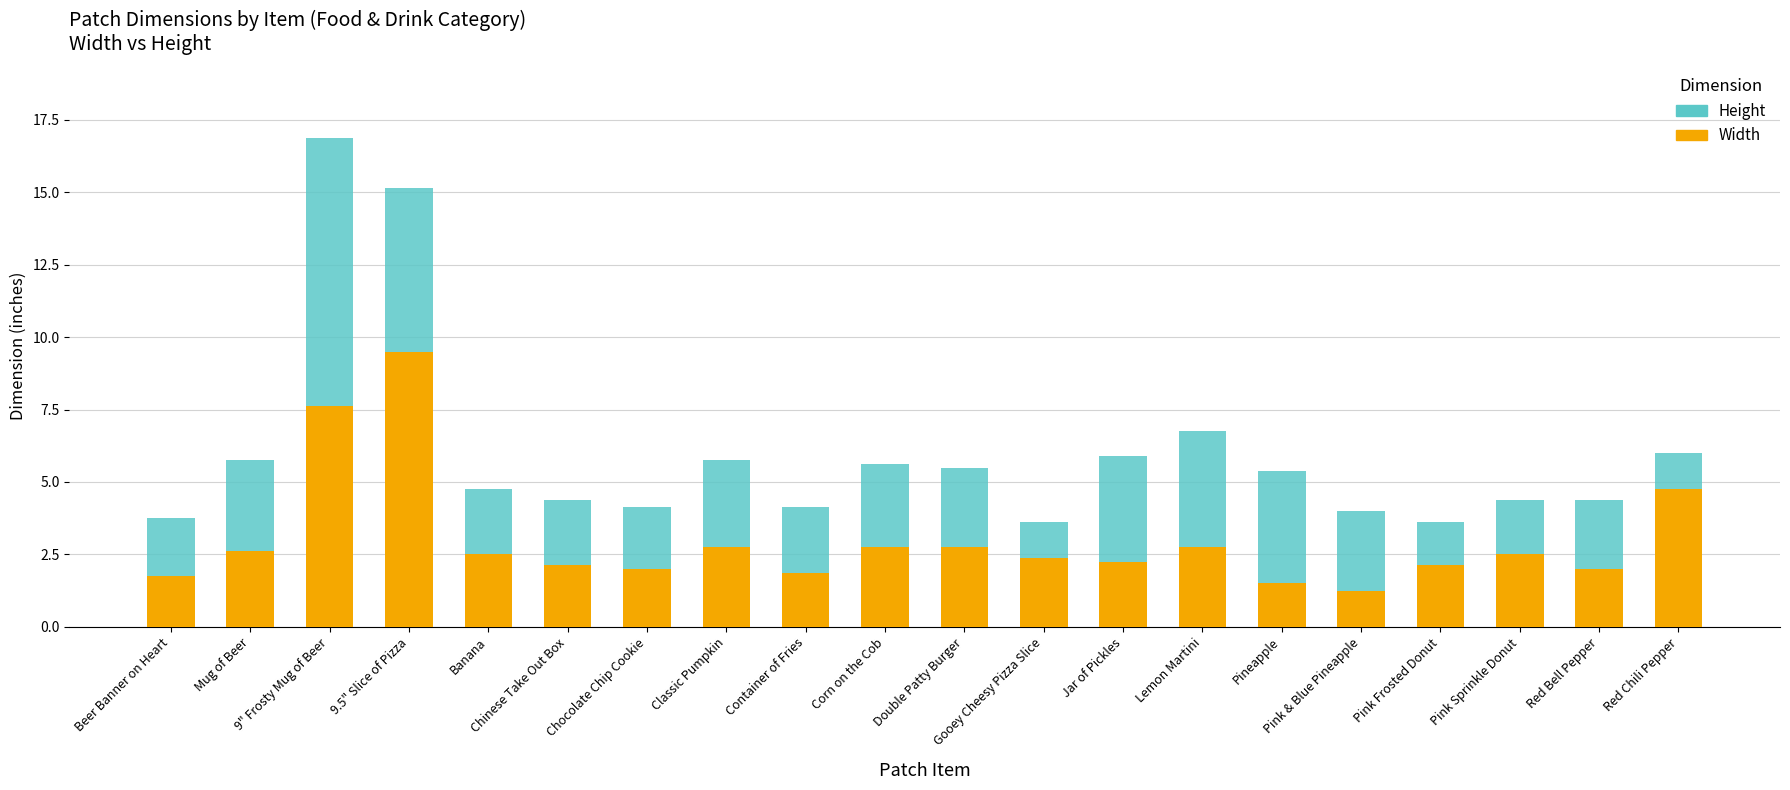

At which label does Width reach its peak?

9.5" Slice of Pizza